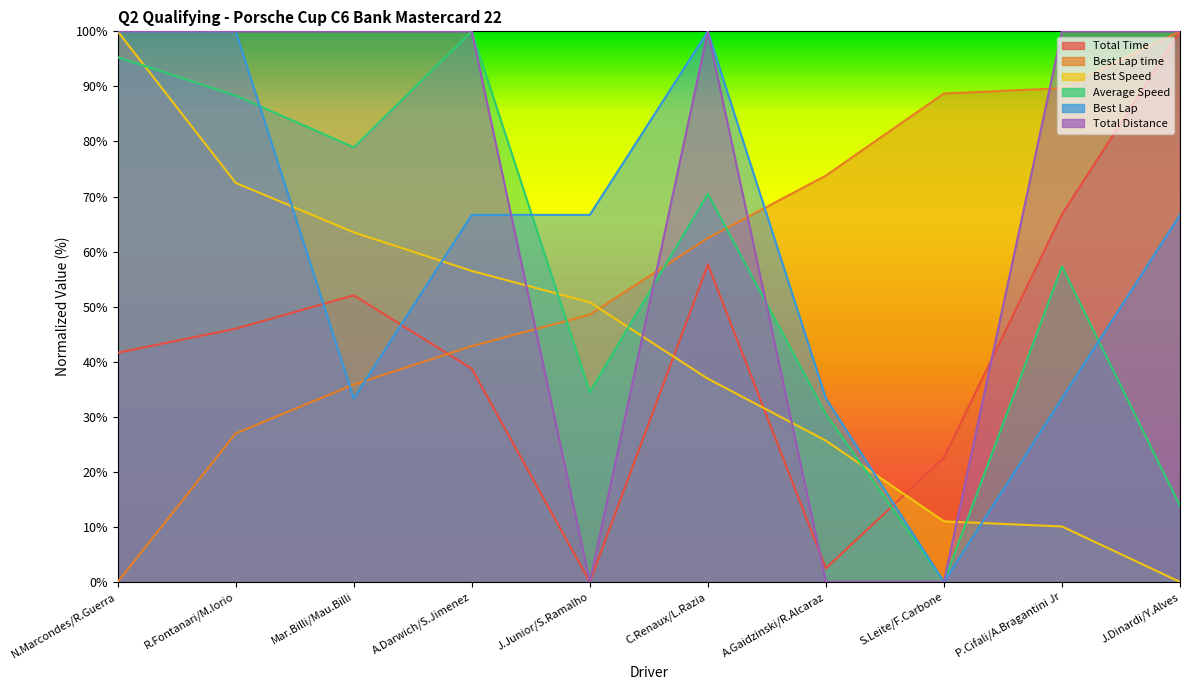

What is the total value across all series at J.Dinardi/Y.Alves?

380.5